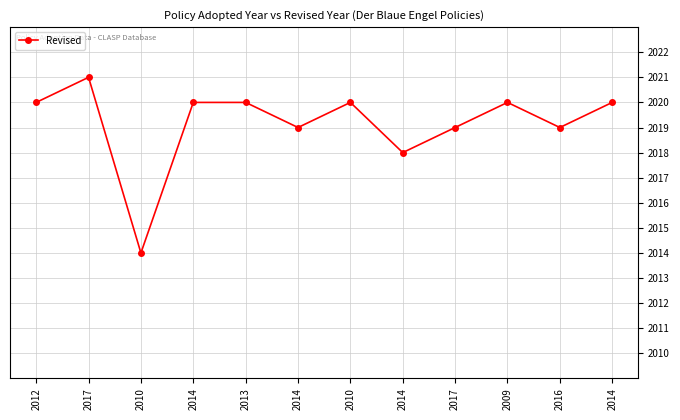

What is the change in value from 2012 to 2016?

-1